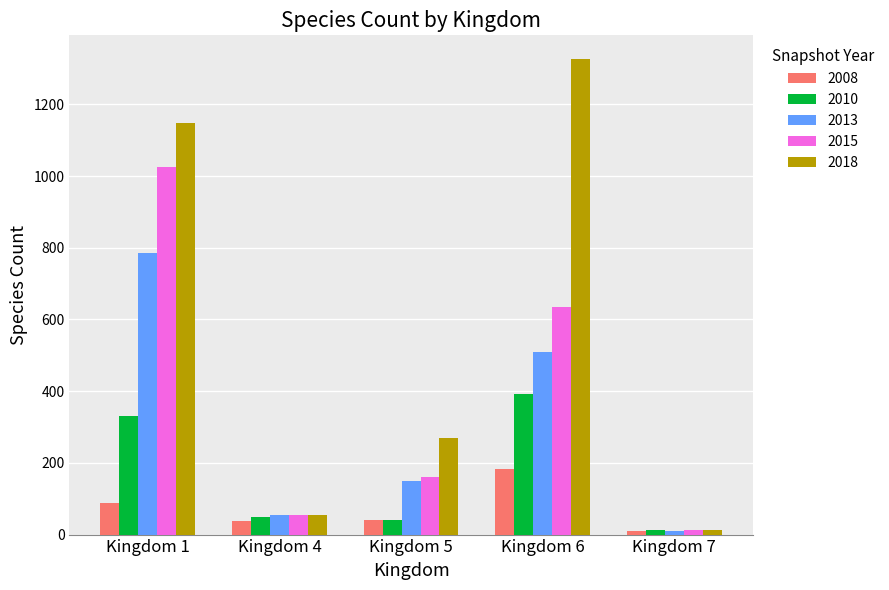

Rank the series by their maximum value, from lowest to highest.

2008, 2010, 2013, 2015, 2018